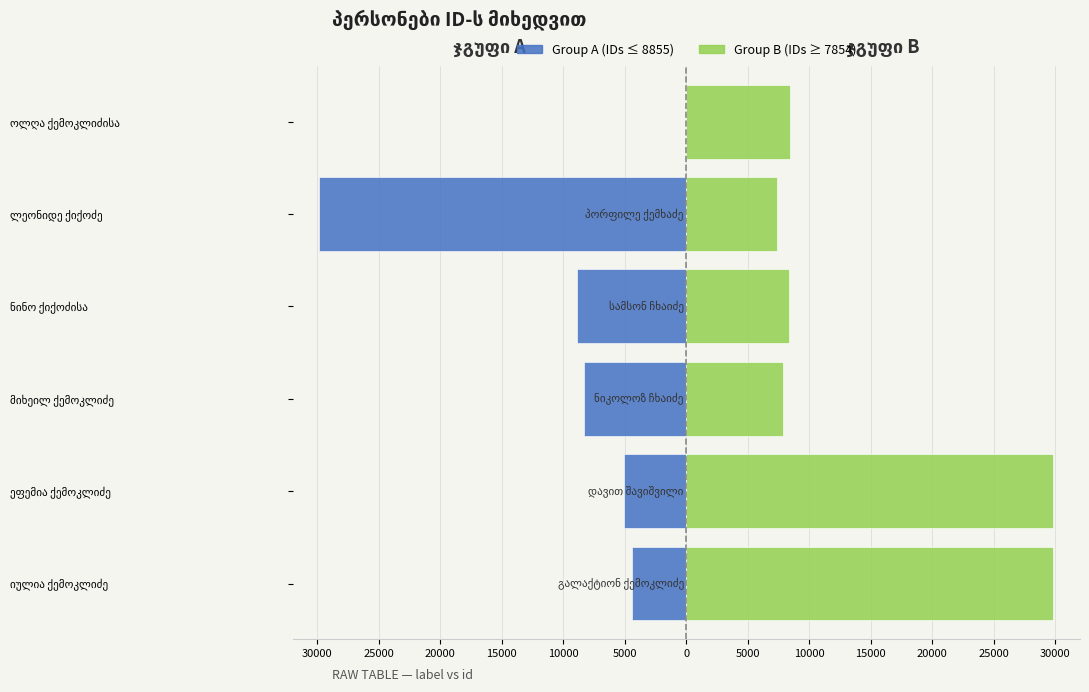

Reading left to right, extract all data points from this chart.

Group A (IDs 4399–8855): -4399	-5074	-8319	-8855	-29868	0
Group B (IDs 29868–8439): 29826	29833	7854	8384	7344	8439